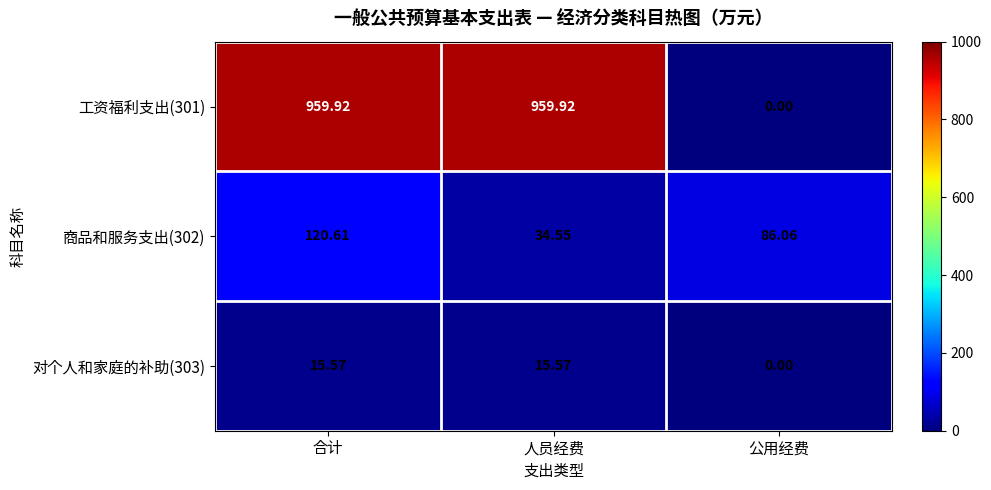

Which category has the highest value in the 商品和服务支出(302) series?

合计